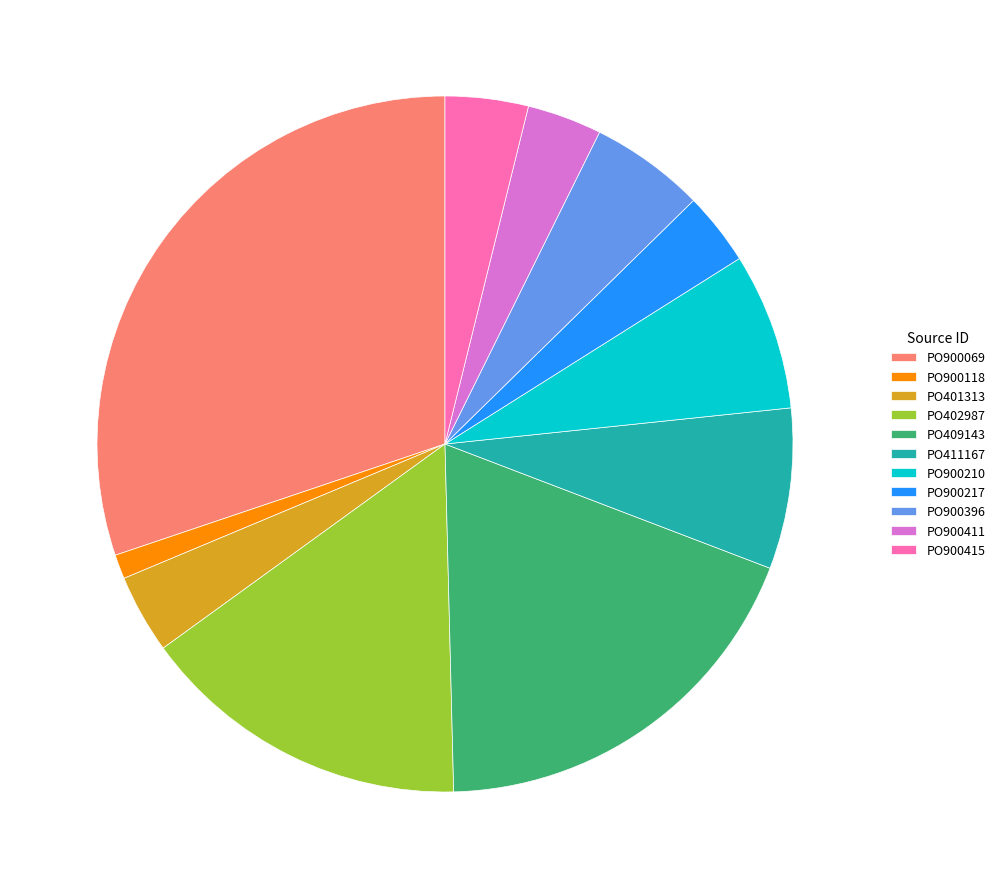

What is the ratio of the value at PO409143 to the value at PO401313?

5.1